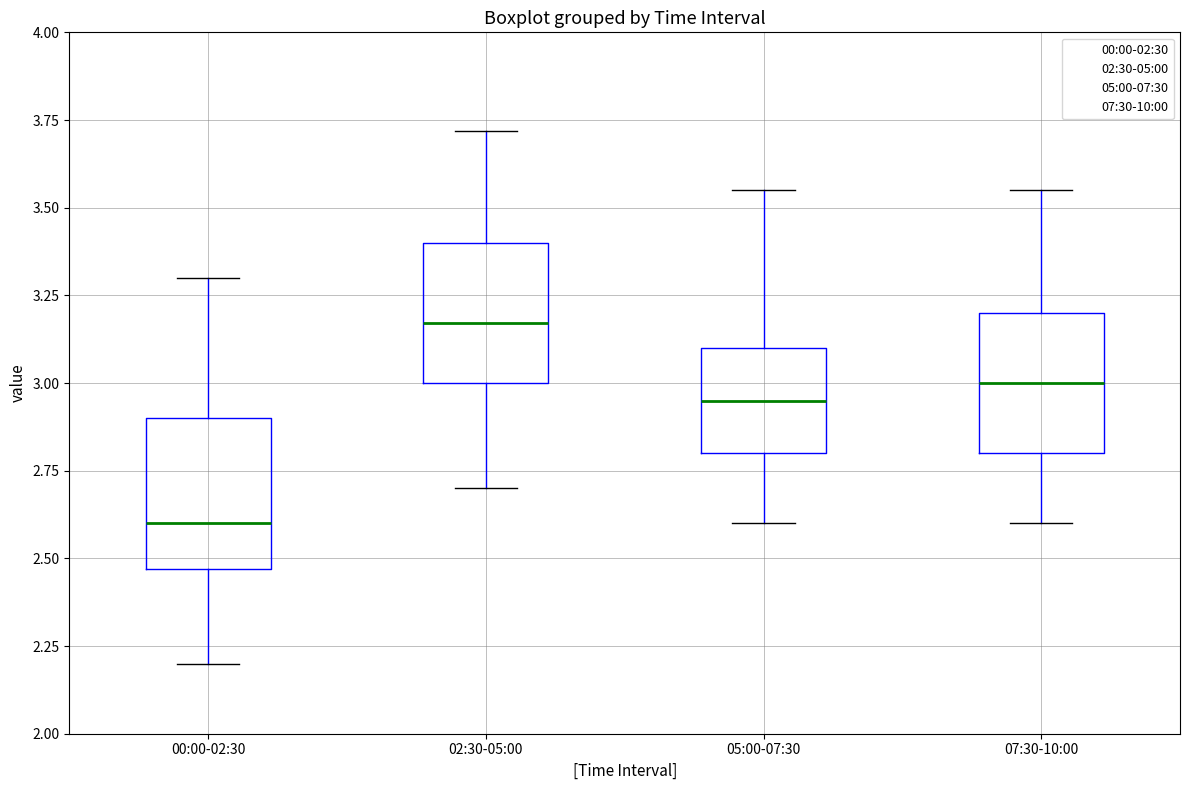

Where does the lower whisker of the box for 02:30-05:00 end on the y-axis? The values are not printed on the chart, so give them approximately, as read against the axis.

2.70